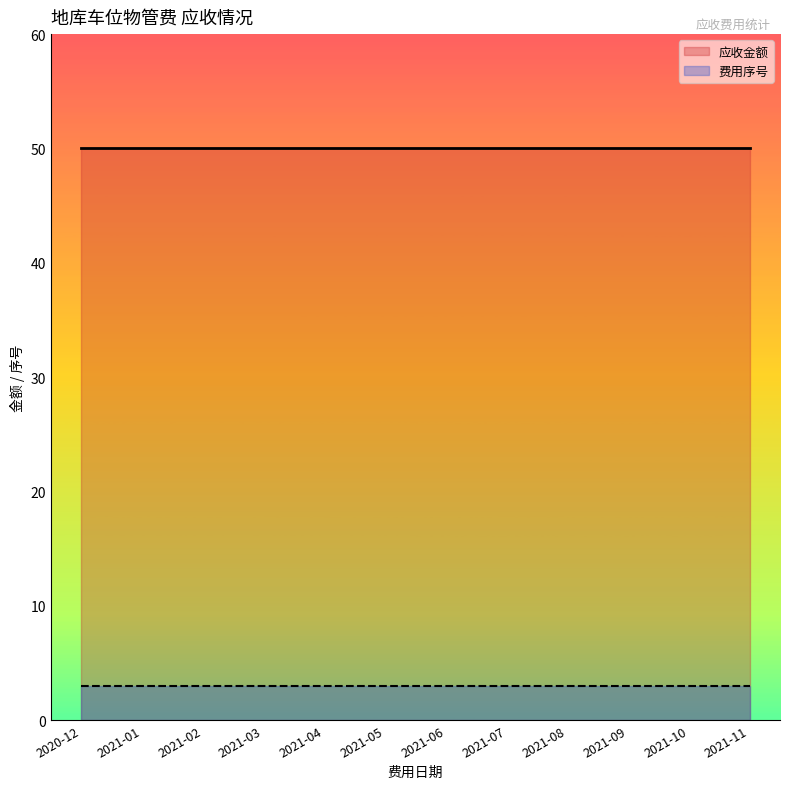

What is the value of the 应收金额 point at the 10th from the left?

50